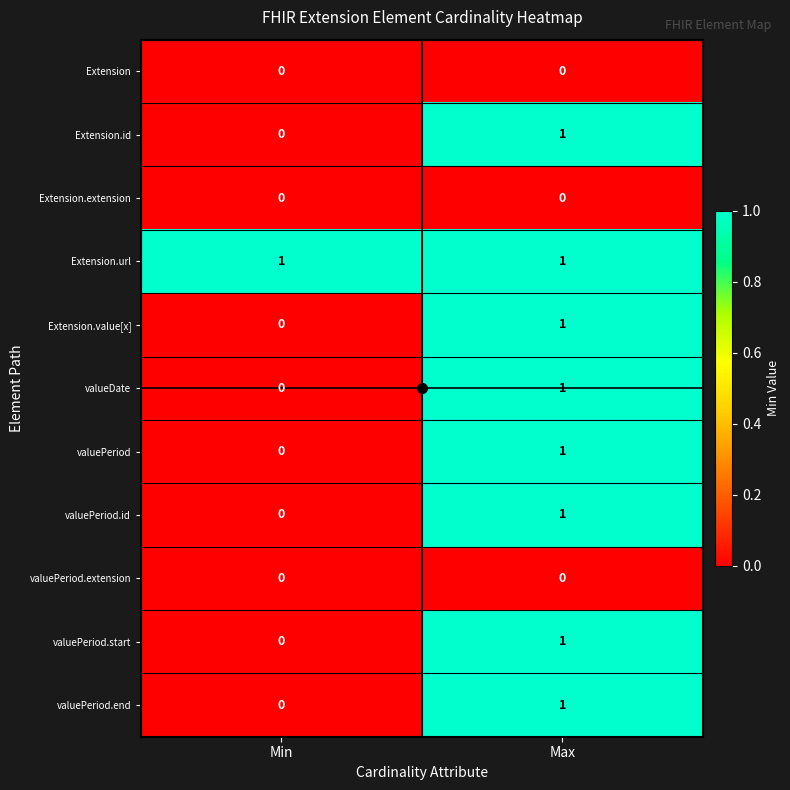

True or false: valuePeriod has a value of 1 at Max.

True